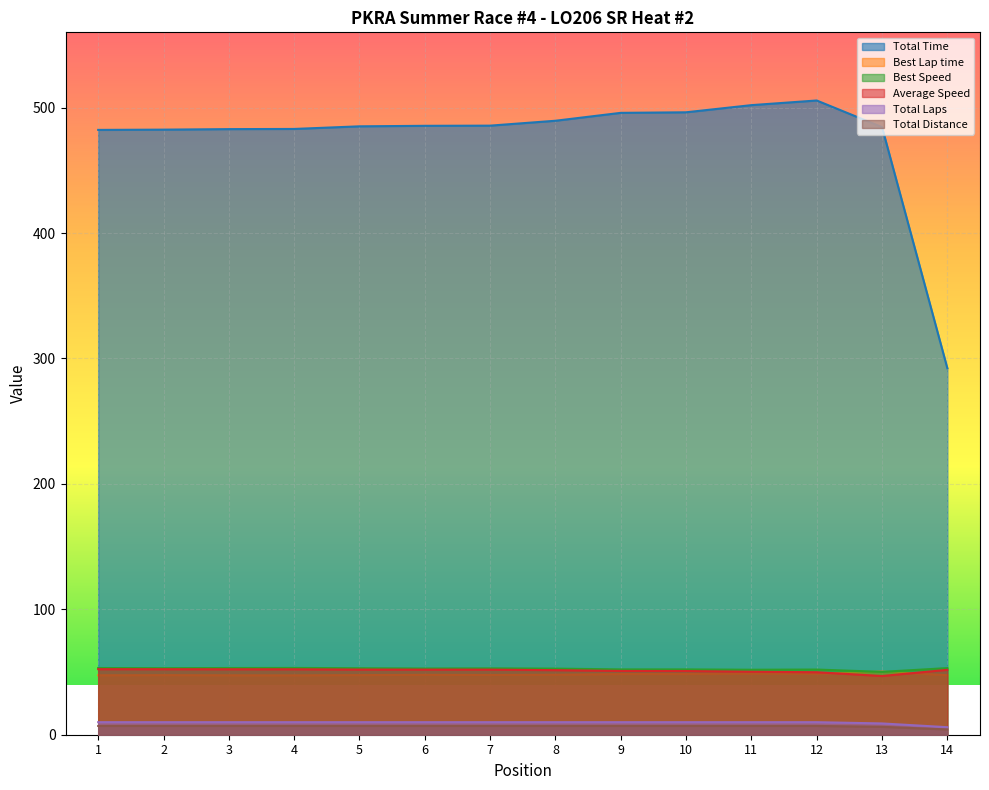

What is the value of the Total Time point at the 5th from the left?

485.1